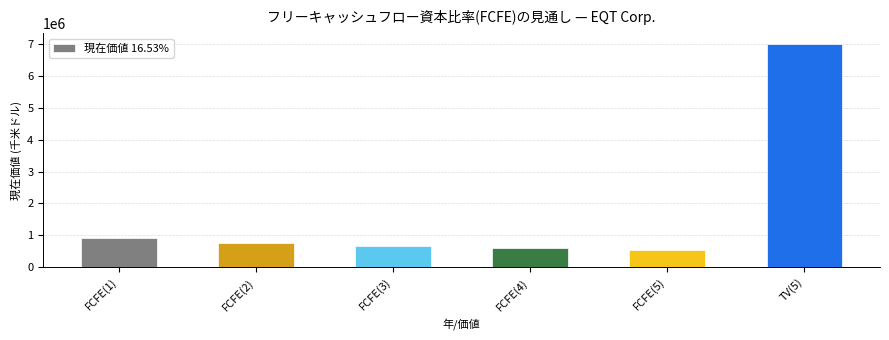

Reading right to left, what are all the values shown in this chart?

TV(5)=6989613	FCFE(5)=547262	FCFE(4)=590111	FCFE(3)=657715	FCFE(2)=758577	FCFE(1)=906453